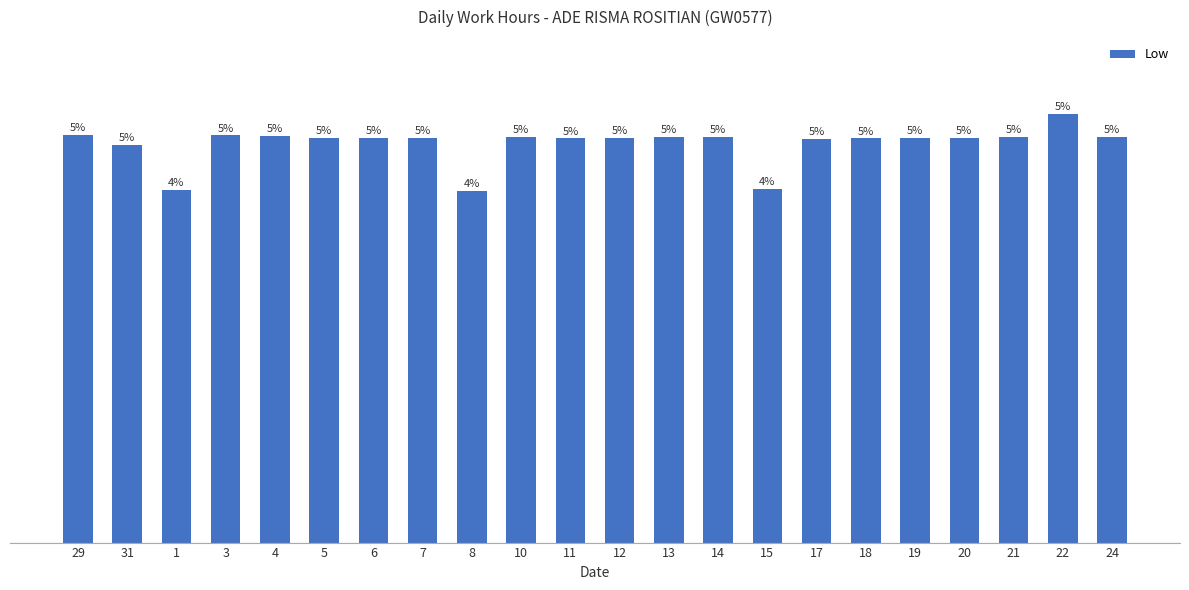

Reading left to right, transcribe all the data shown in this chart.

11.5	11.2	9.9	11.5	11.5	11.4	11.4	11.4	9.9	11.4	11.4	11.4	11.4	11.4	10.0	11.4	11.4	11.4	11.4	11.4	12.1	11.4